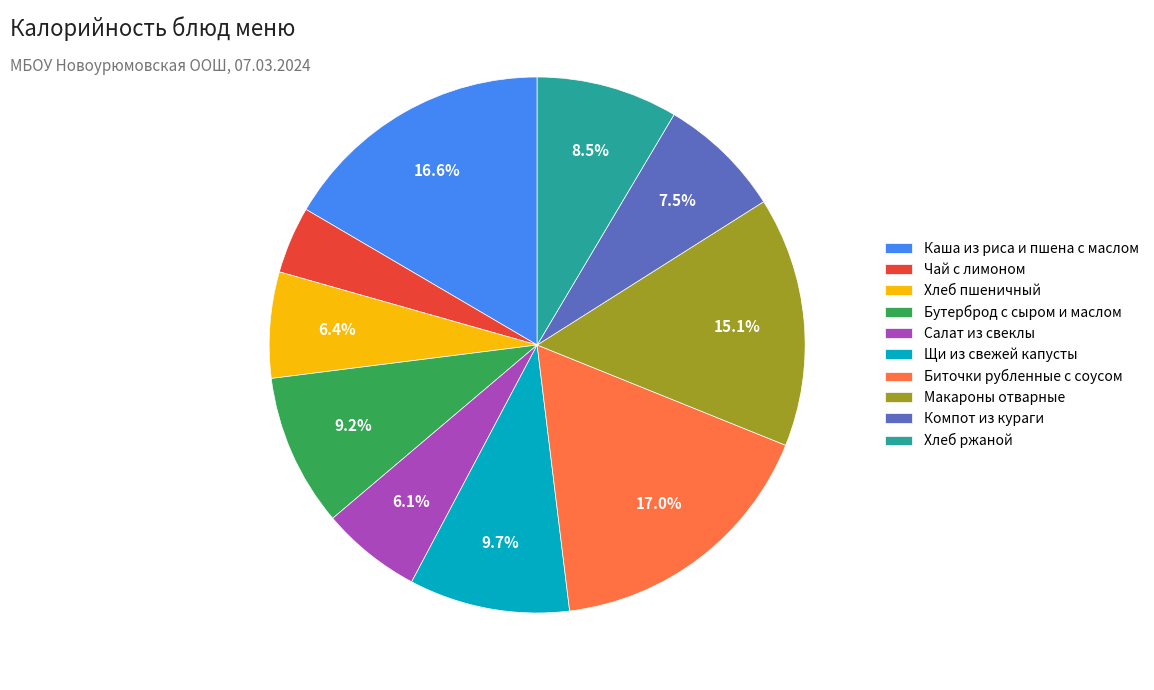

Count the number of slices in the pie.

10